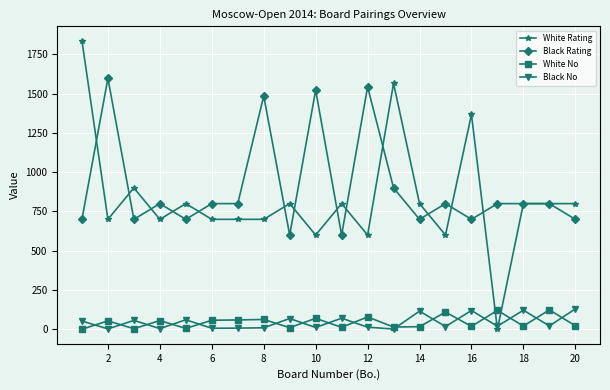

What is the value of the Black No point at the 13th from the left?

2